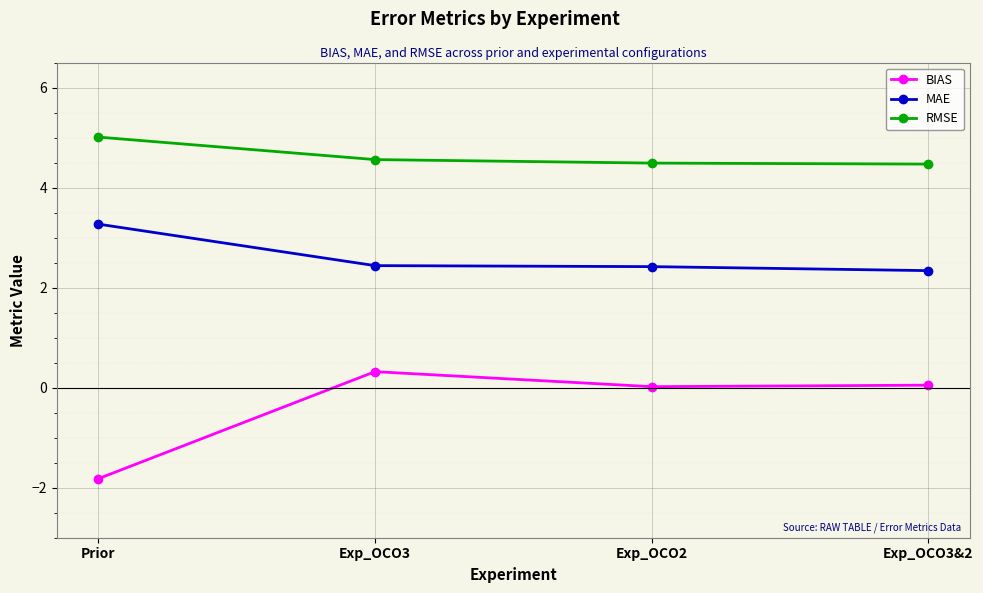

What are all the series names shown in the legend?

BIAS, MAE, RMSE